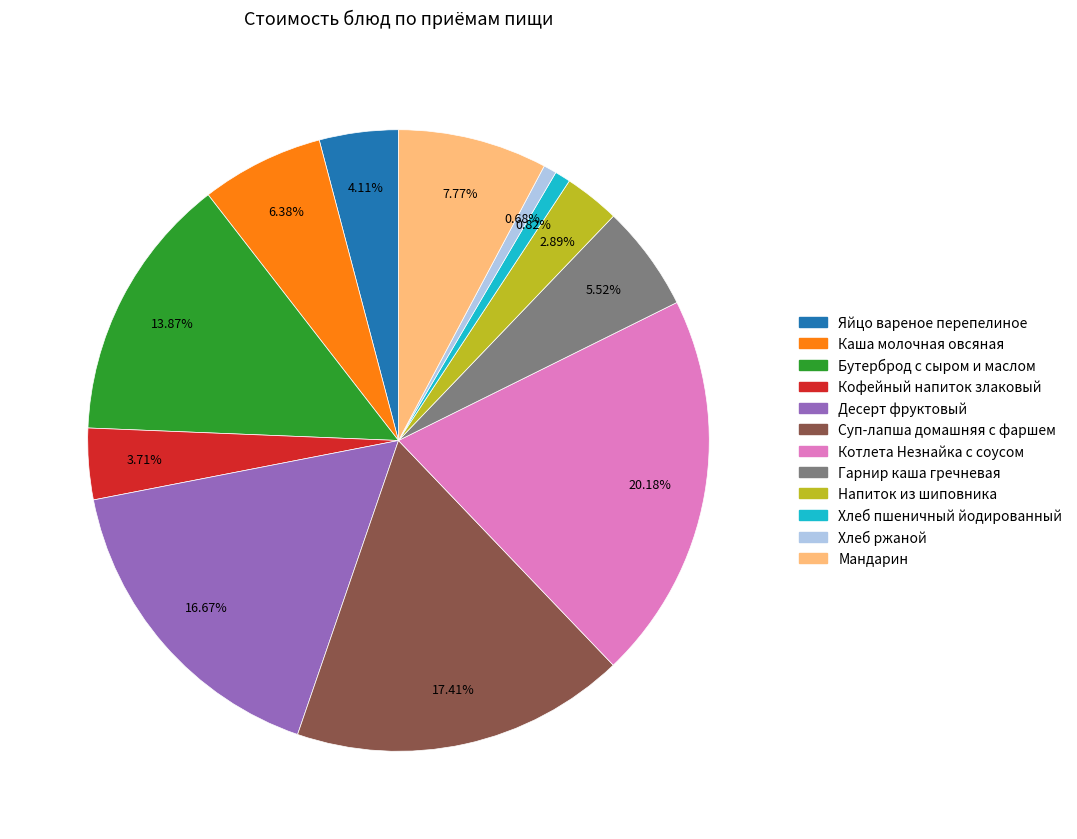

To the nearest percent, what portion does Хлеб ржаной represent?

1%